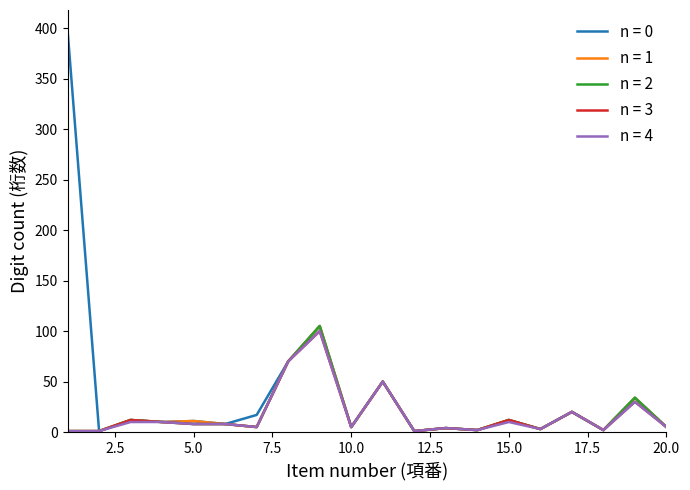

What is the average value of the n = 4 series?

17